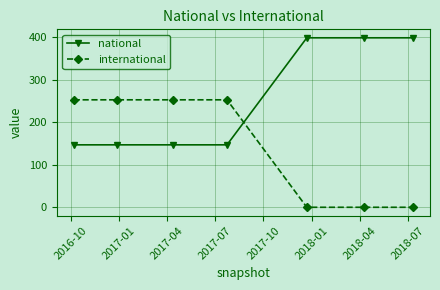

What is the highest value of the national series?

399